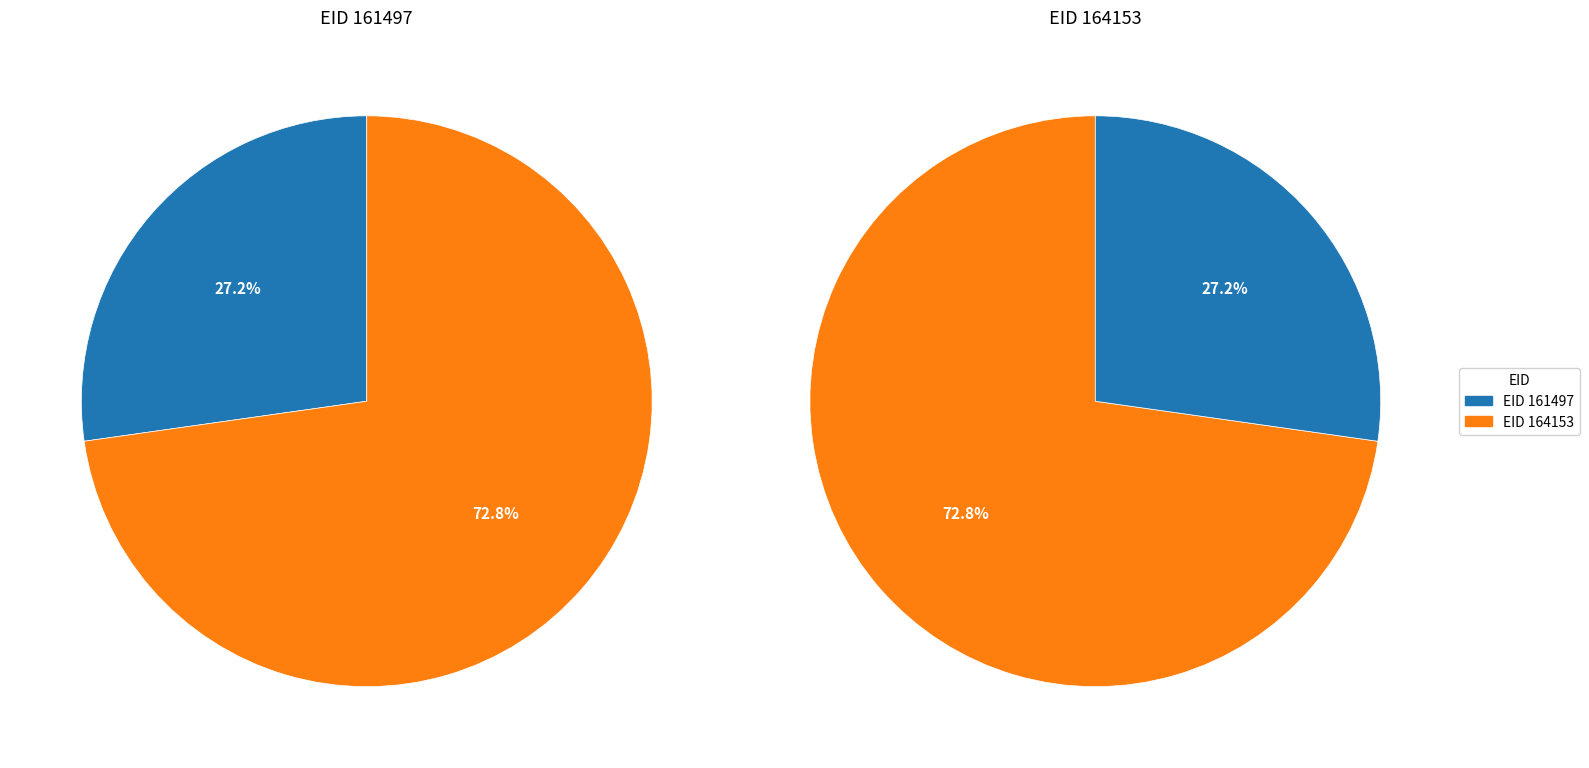

How many segments does this pie chart have?

2